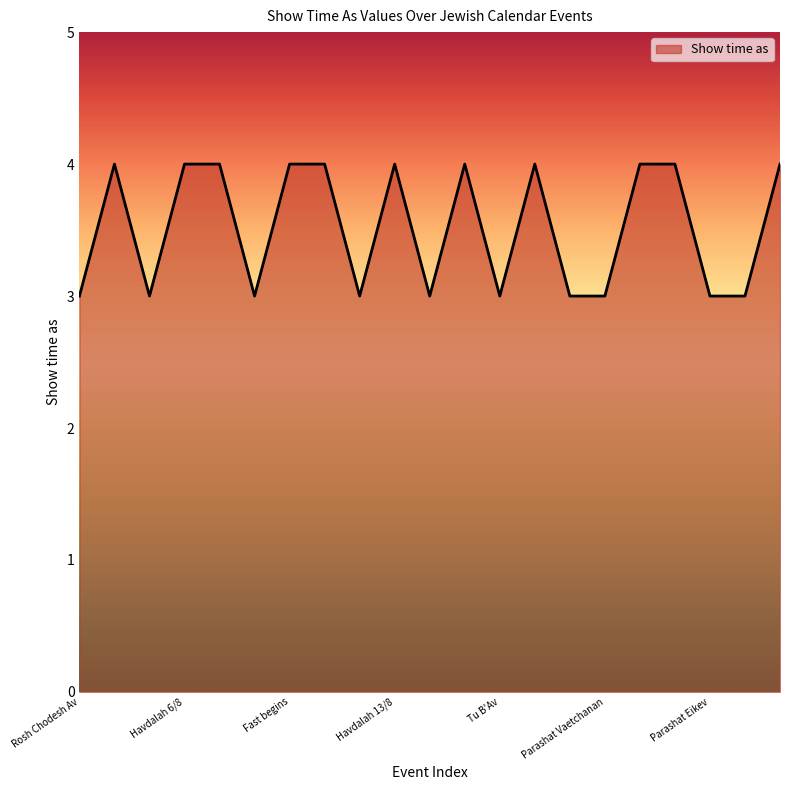

What is the smallest value displayed?

3